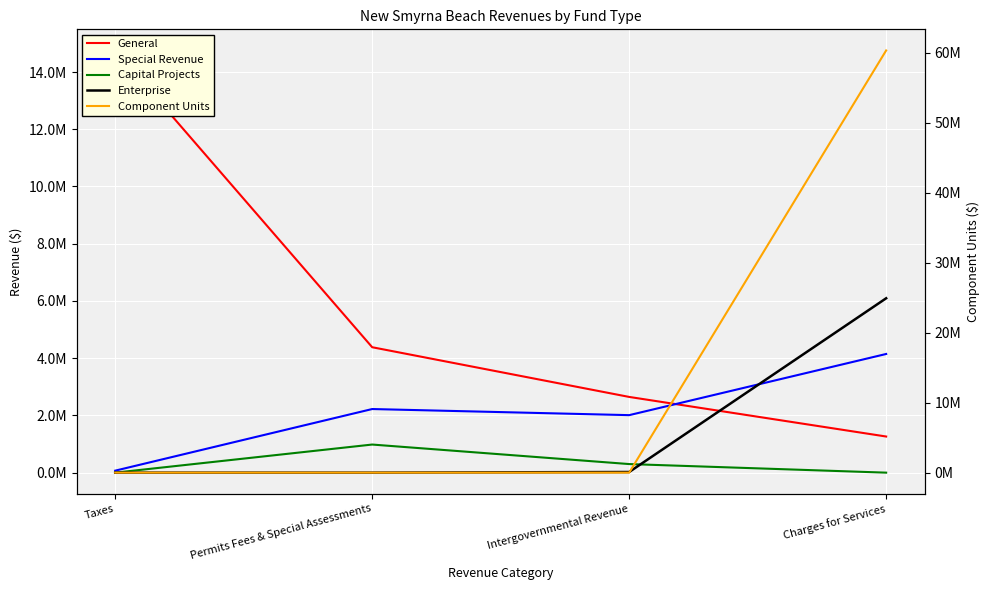

What is the average value of the General series?

5761509